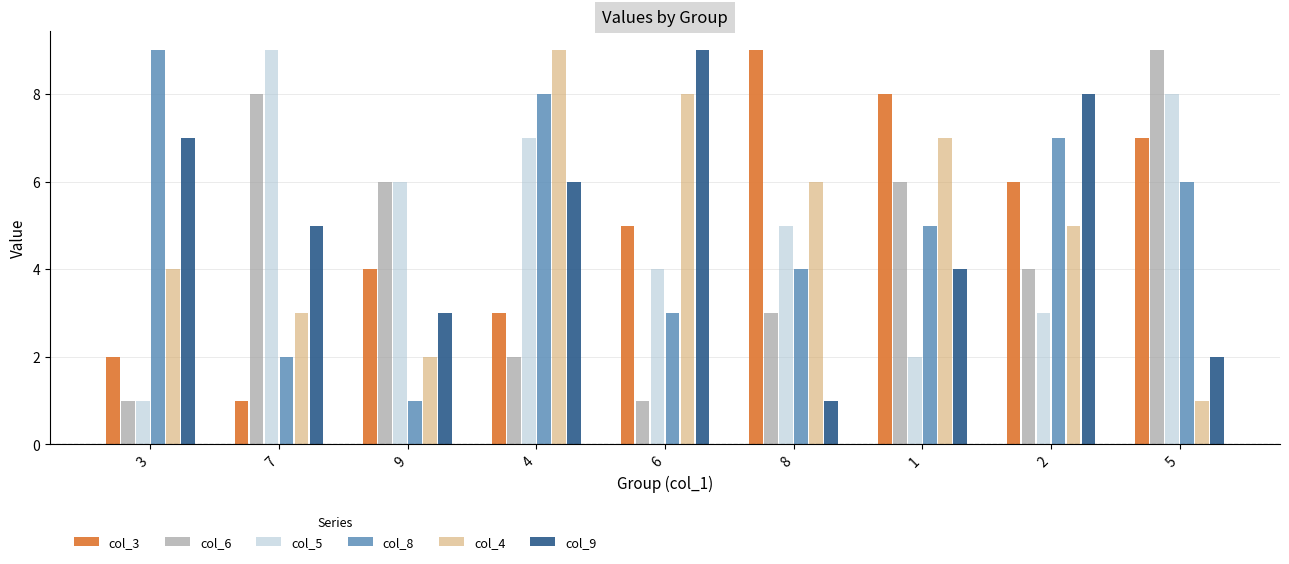

List the labels in order of col_5 value, smallest first.

3, 1, 2, 6, 8, 9, 4, 5, 7